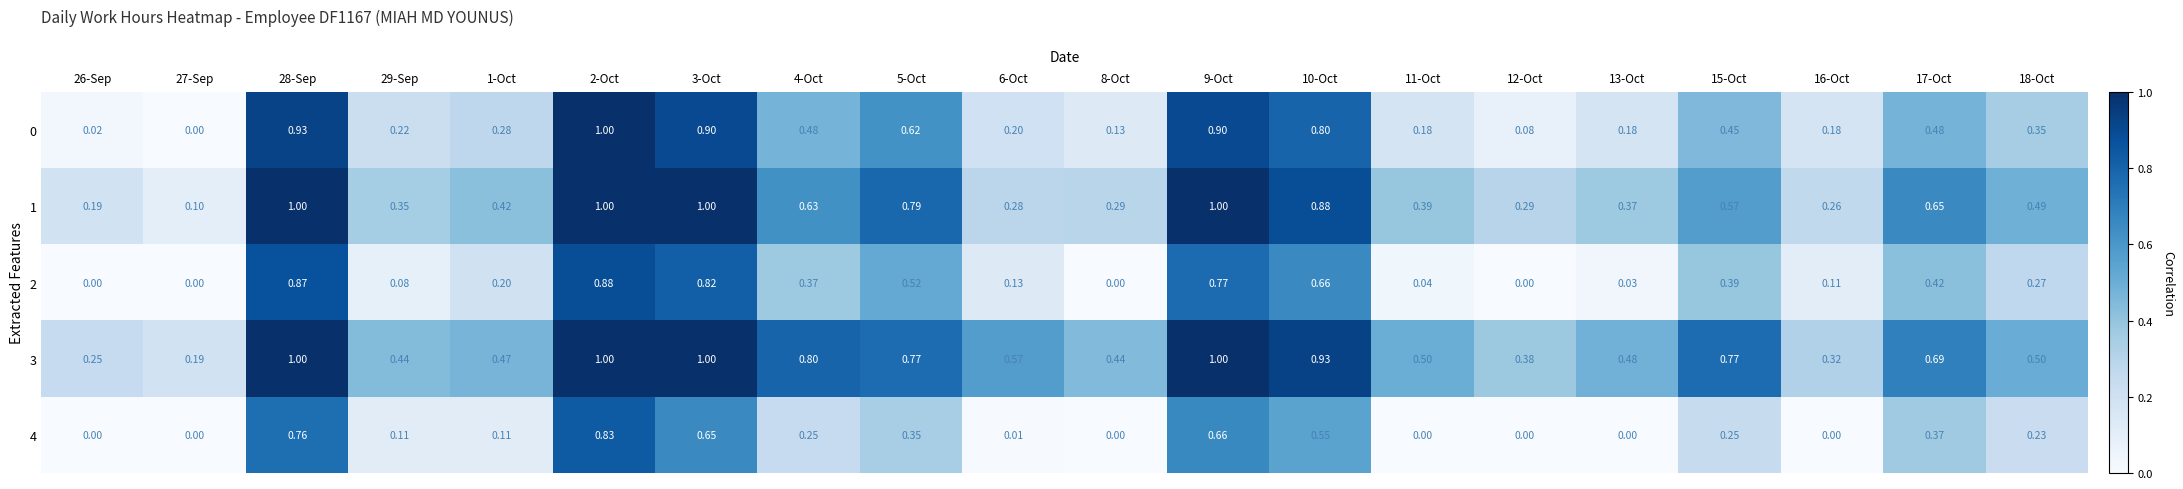

Is the value of 4 at 26-Sep greater than the value of 2 at 6-Oct?

No